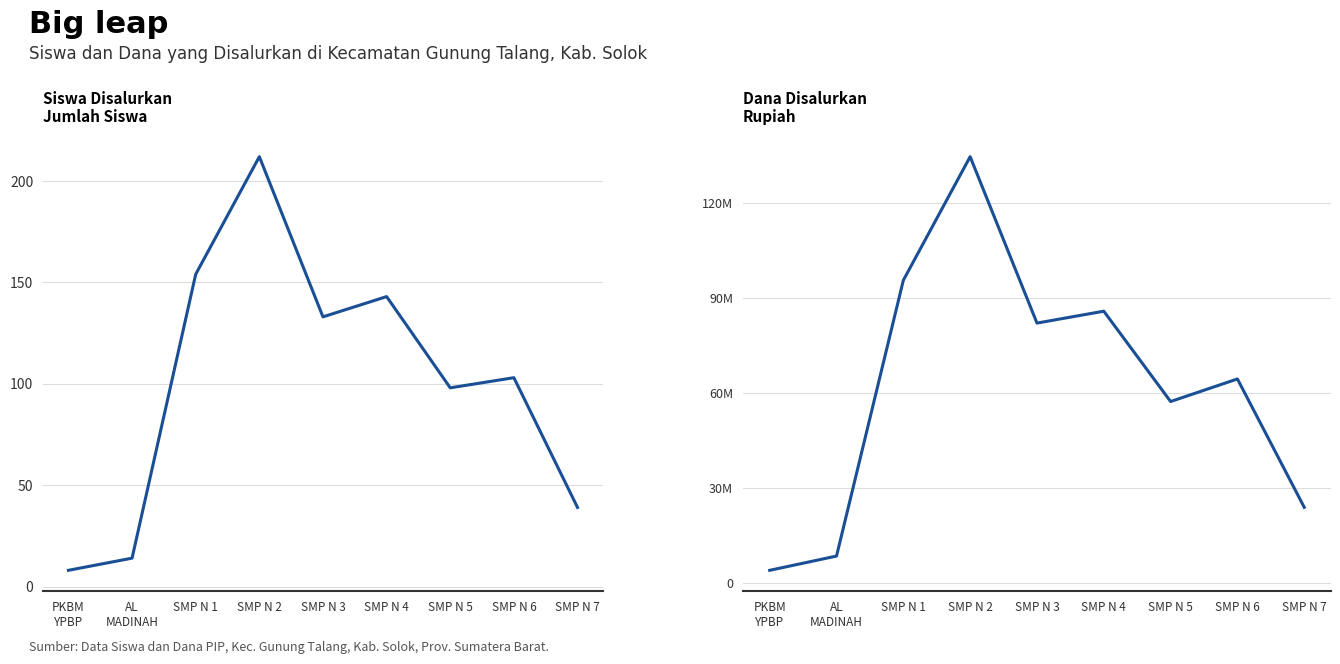

List the labels in order of Dana Disalurkan value, smallest first.

PKBM
YPBP, AL
MADINAH, SMP N 7, SMP N 5, SMP N 6, SMP N 3, SMP N 4, SMP N 1, SMP N 2